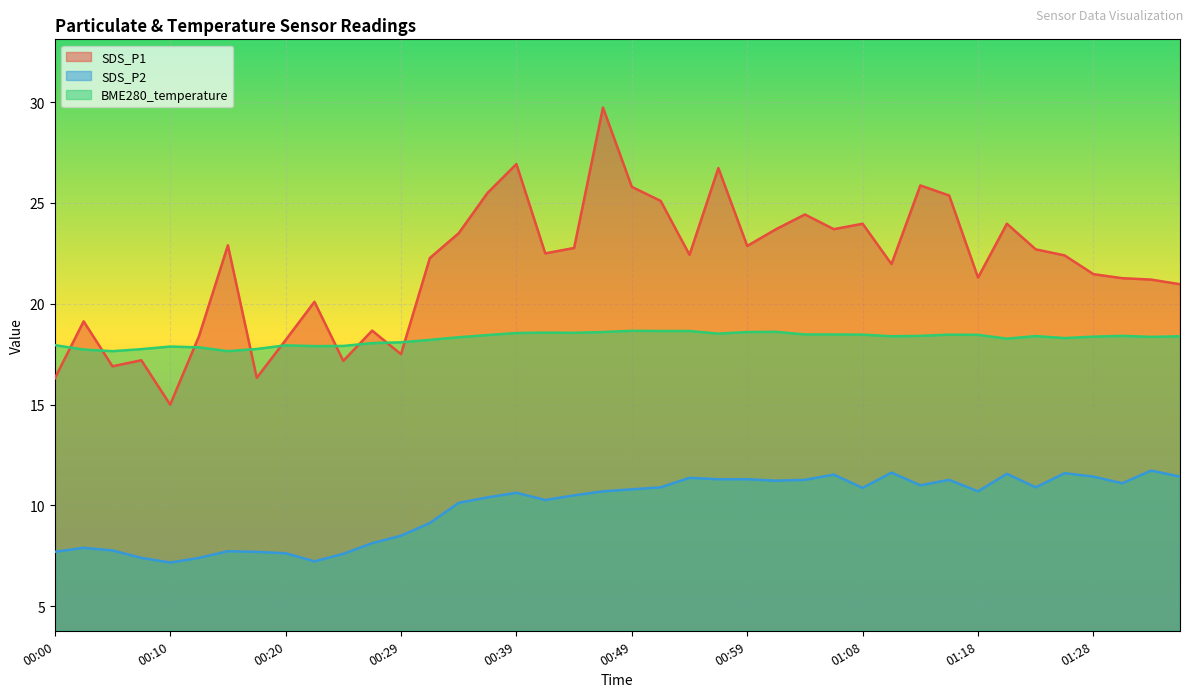

True or false: SDS_P2 and SDS_P1 intersect in this chart.

False